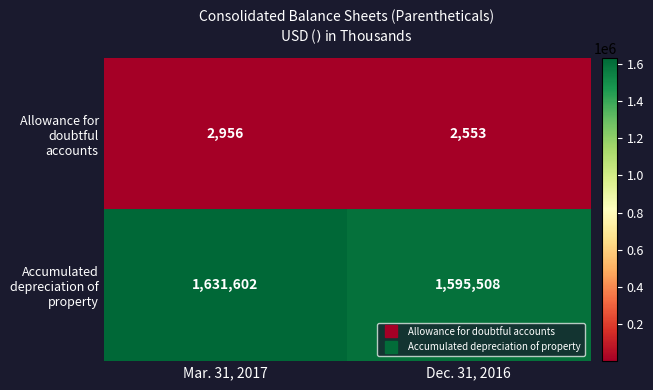

What is the smallest value displayed?

2553